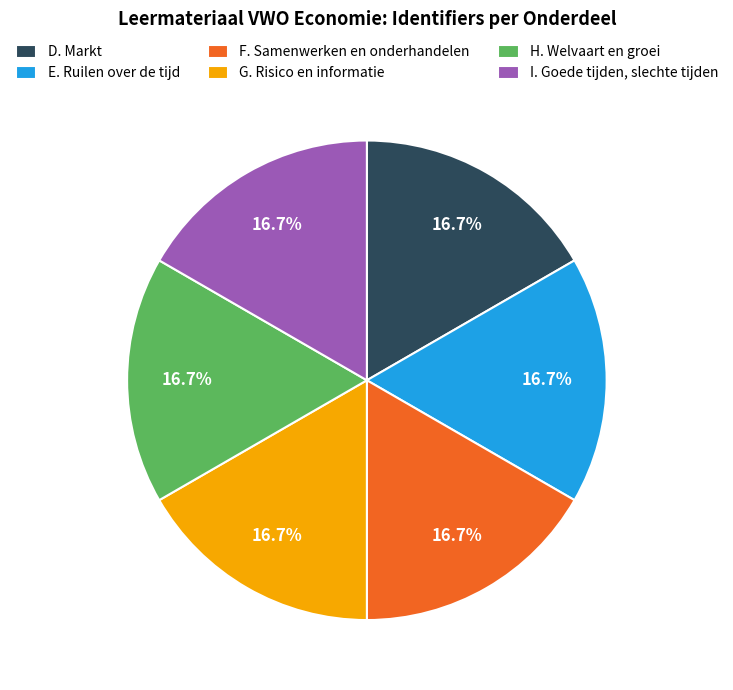

To the nearest percent, what portion does E. Ruilen over de tijd represent?

17%